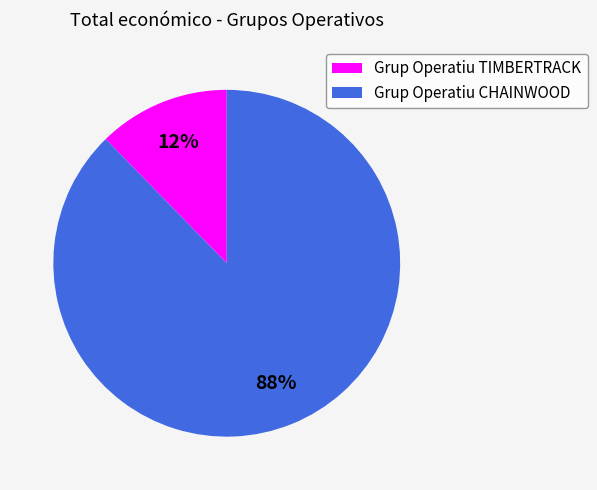

Approximately how many times larger is the value at Grup Operatiu TIMBERTRACK compared to Grup Operatiu CHAINWOOD?

0.1